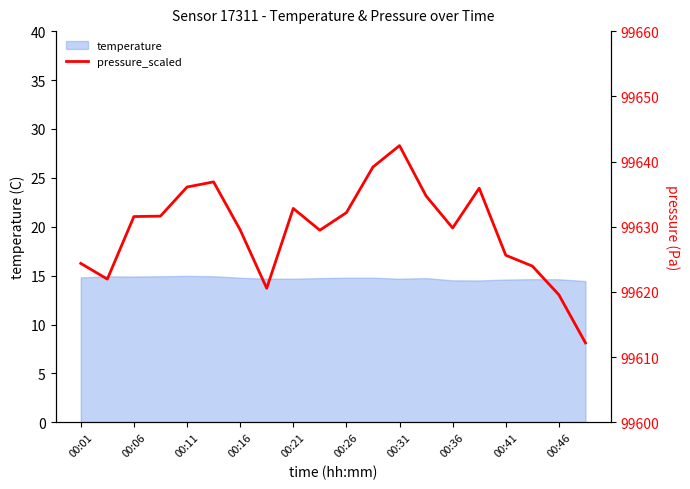

What is the minimum value shown in the chart?

99612.2